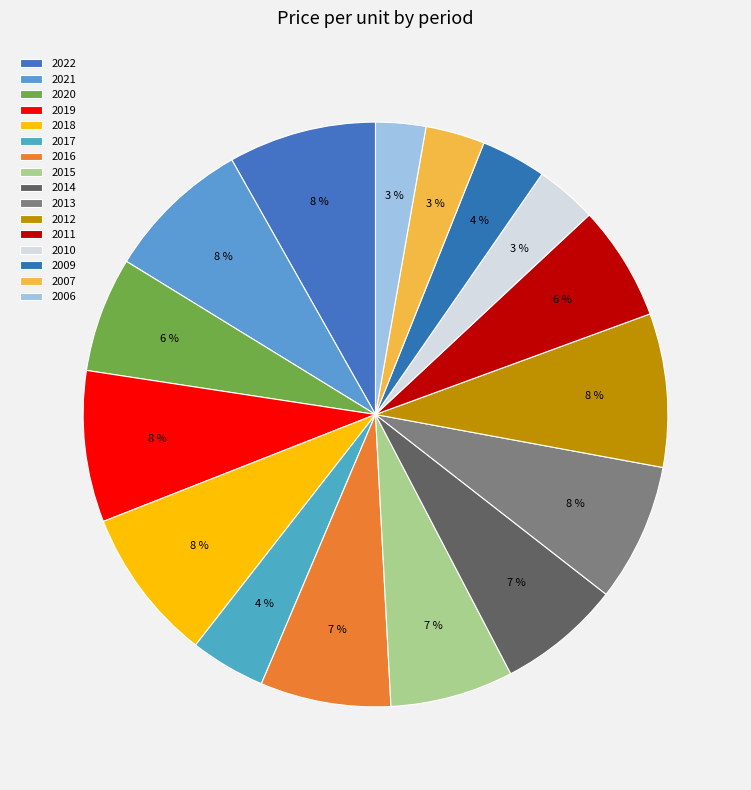

To the nearest percent, what percentage of the pie is 2015?

7%